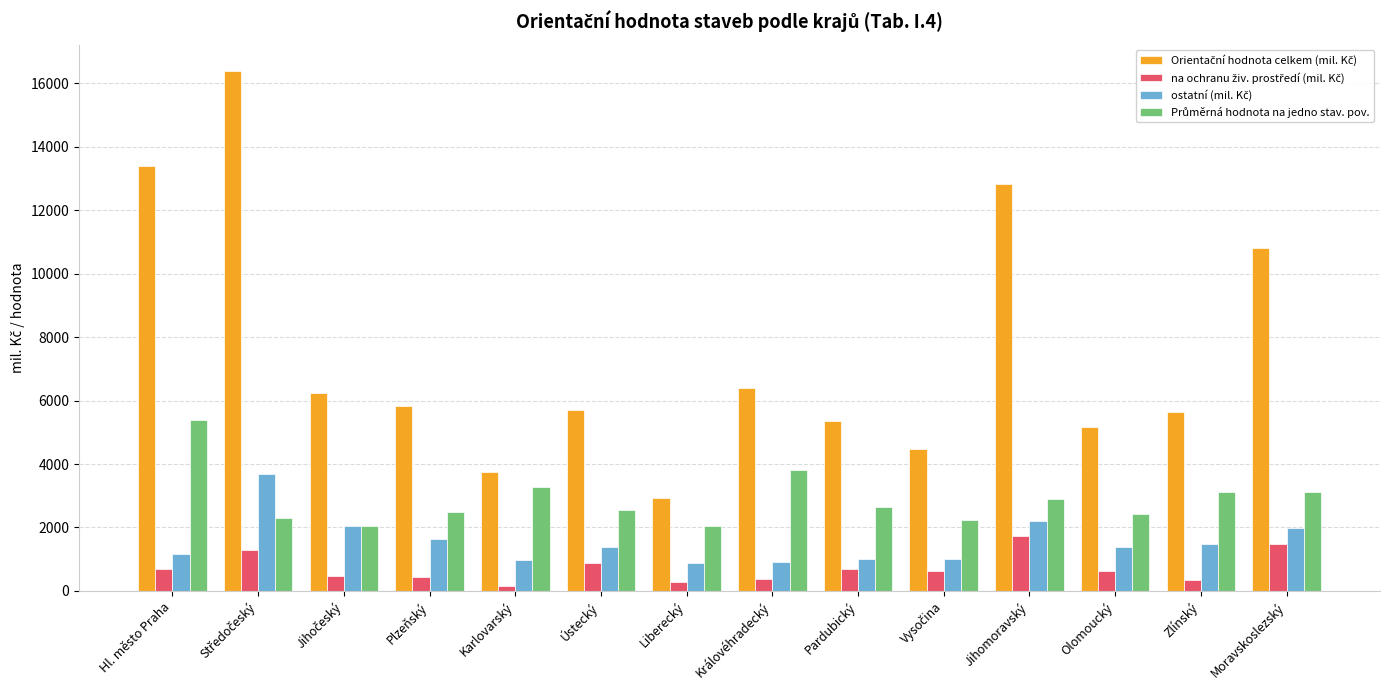

What is the difference between the highest and lowest values at Plzeňský?

5402